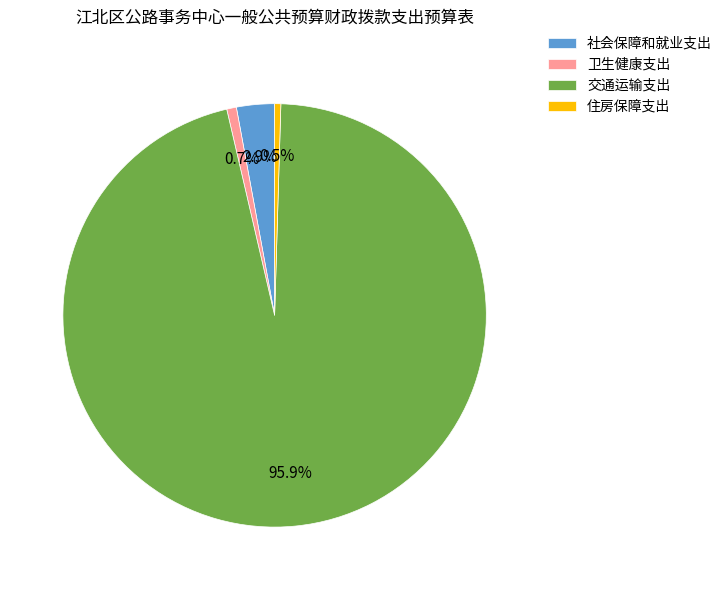

Count the number of slices in the pie.

4